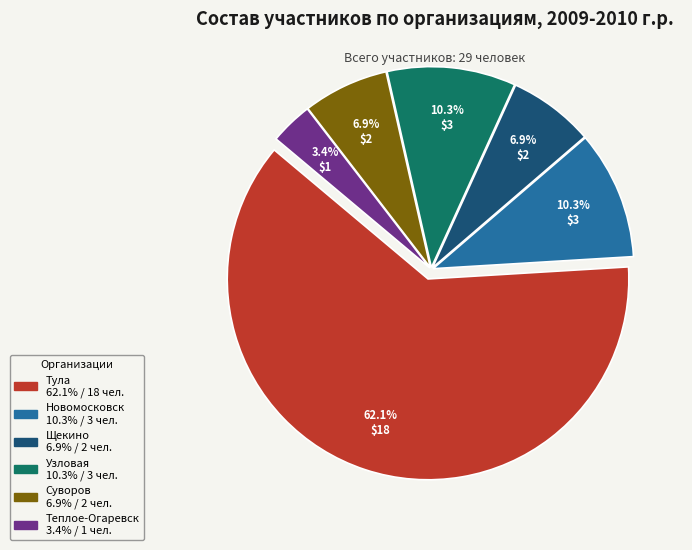

Combined, what portion of the pie is Теплое-Огаревск and Щекино?

10.3%